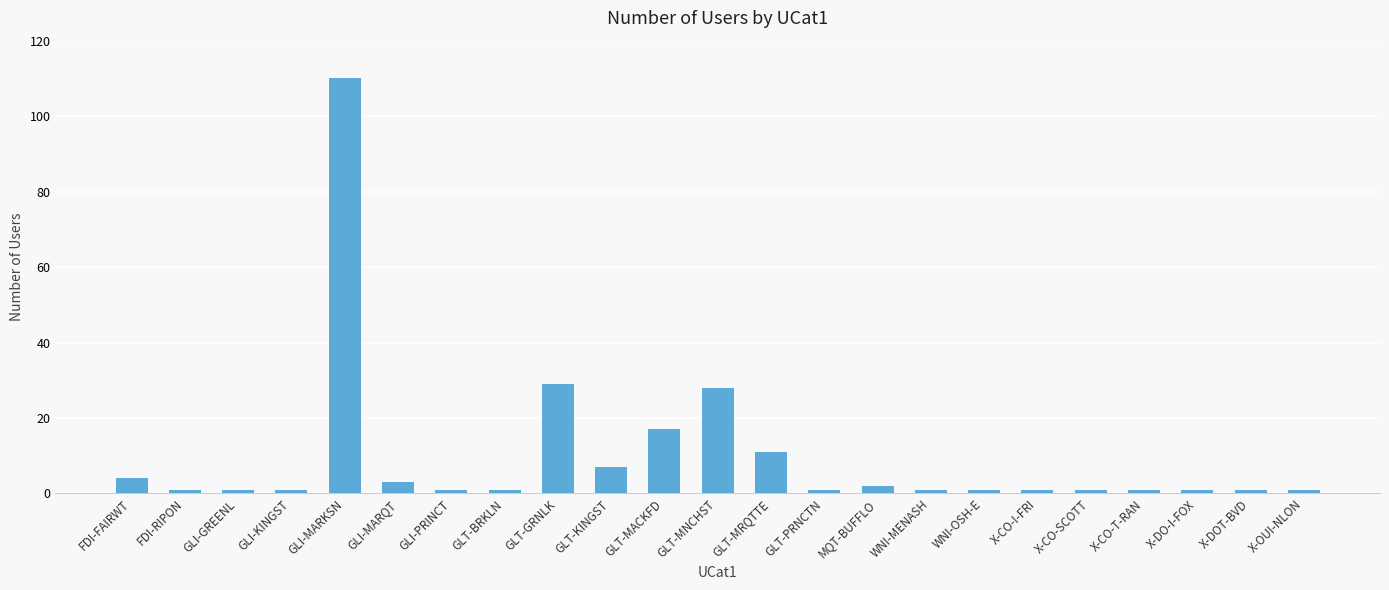

What is the maximum value shown in the chart?

110